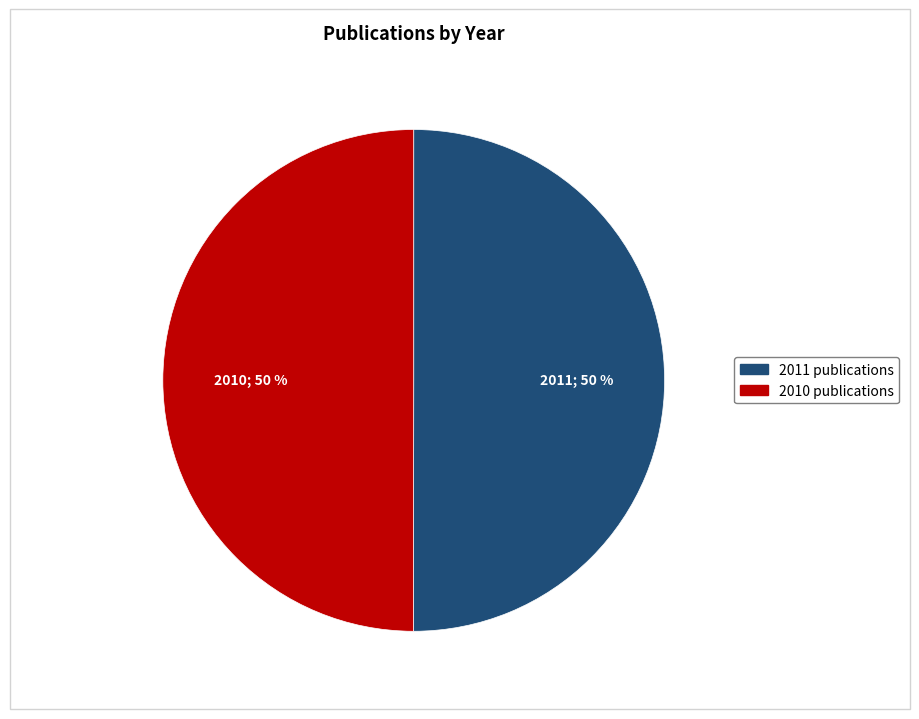

The 2010 slice represents 50% of the pie. True or false?

True